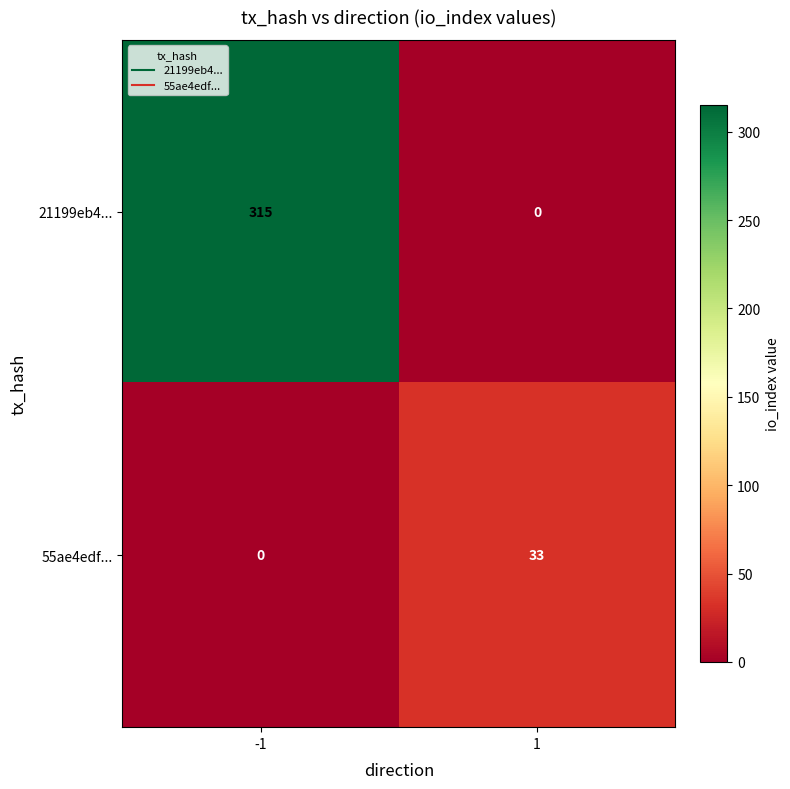

At how many categories does at least one series exceed 23?

2